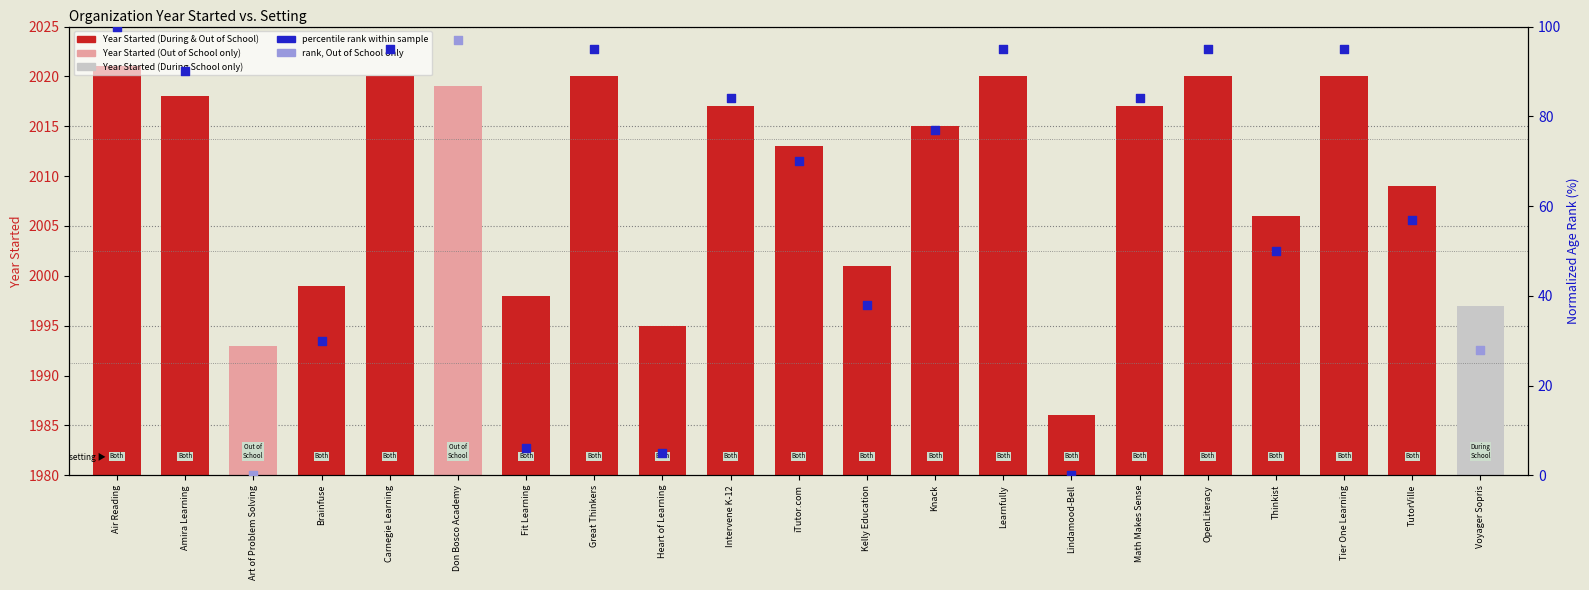

Between Intervene K-12 and Learnfully, which is larger?

Learnfully